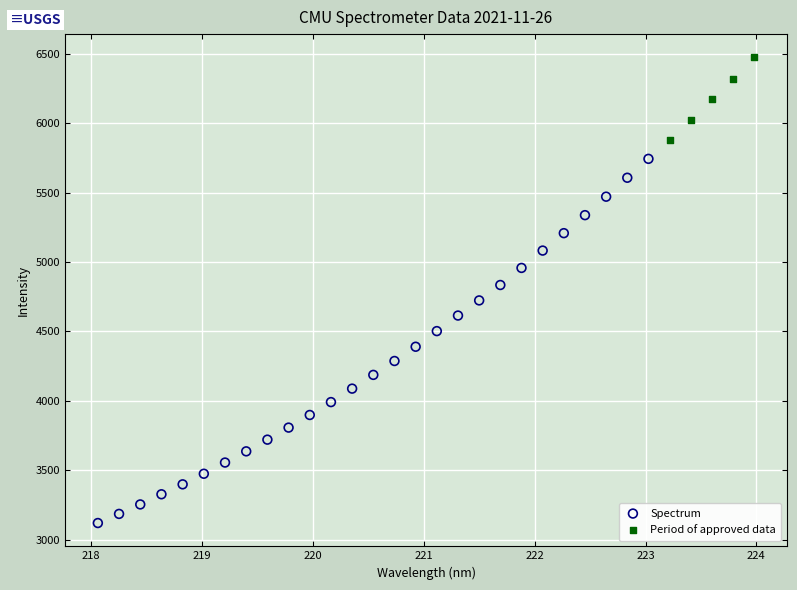

Which series reaches the minimum Y coordinate?

Spectrum